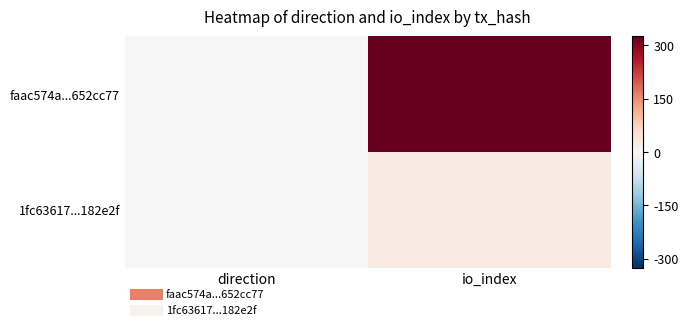

List the series in order of their overall mean, lowest first.

1fc63617...182e2f, faac574a...652cc77